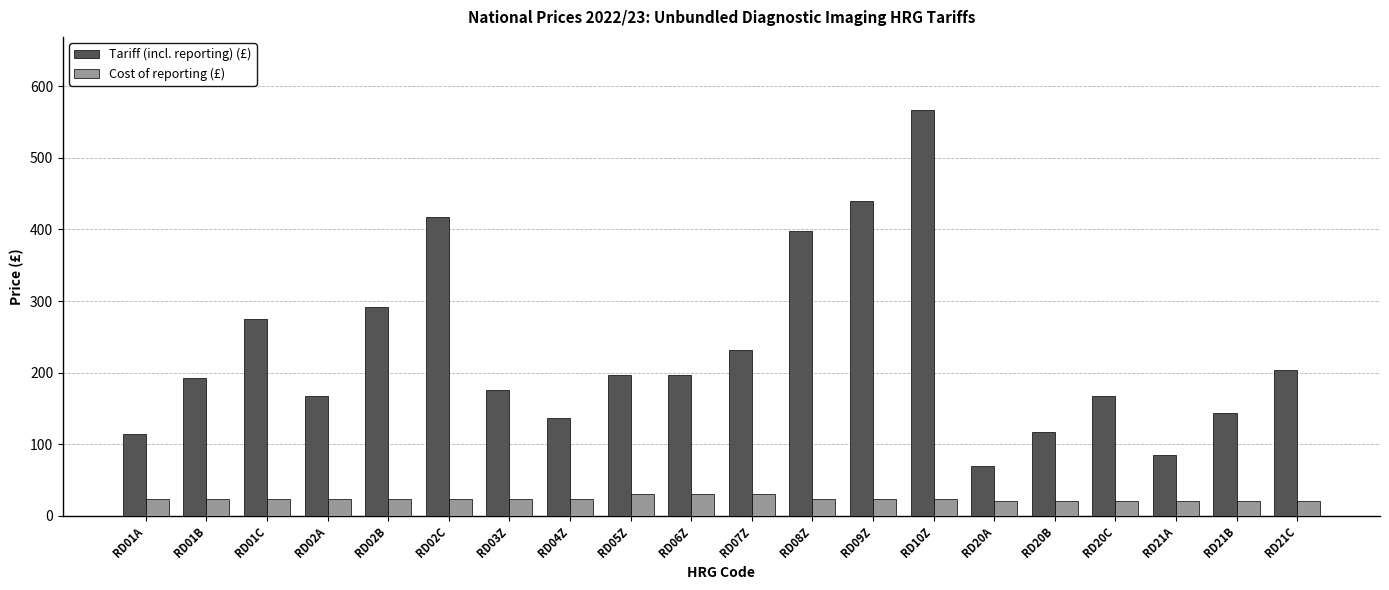

What is the sum of all Cost of reporting (£) values?

472